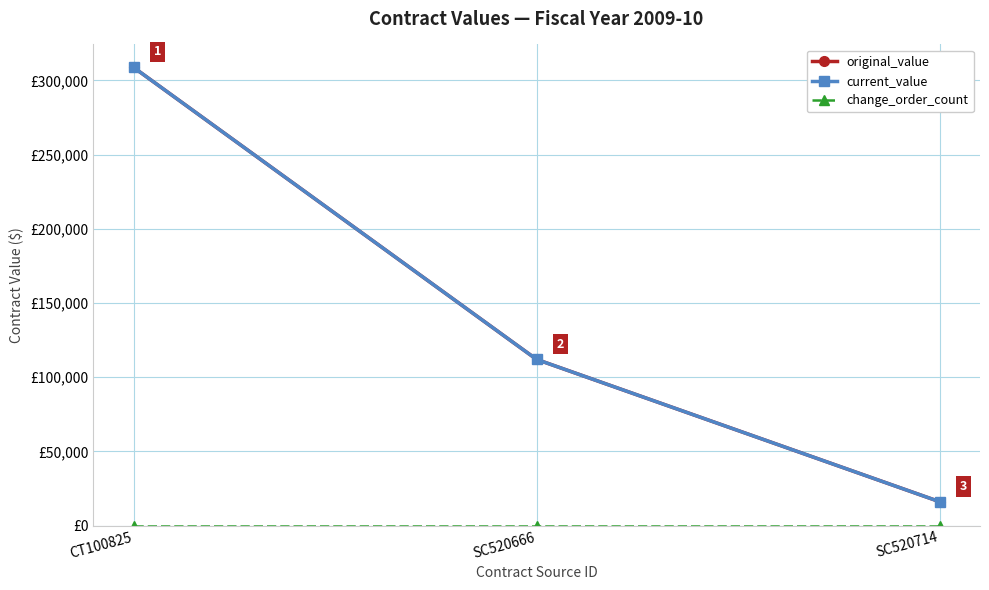

At which category is the sum across all series the highest?

CT100825